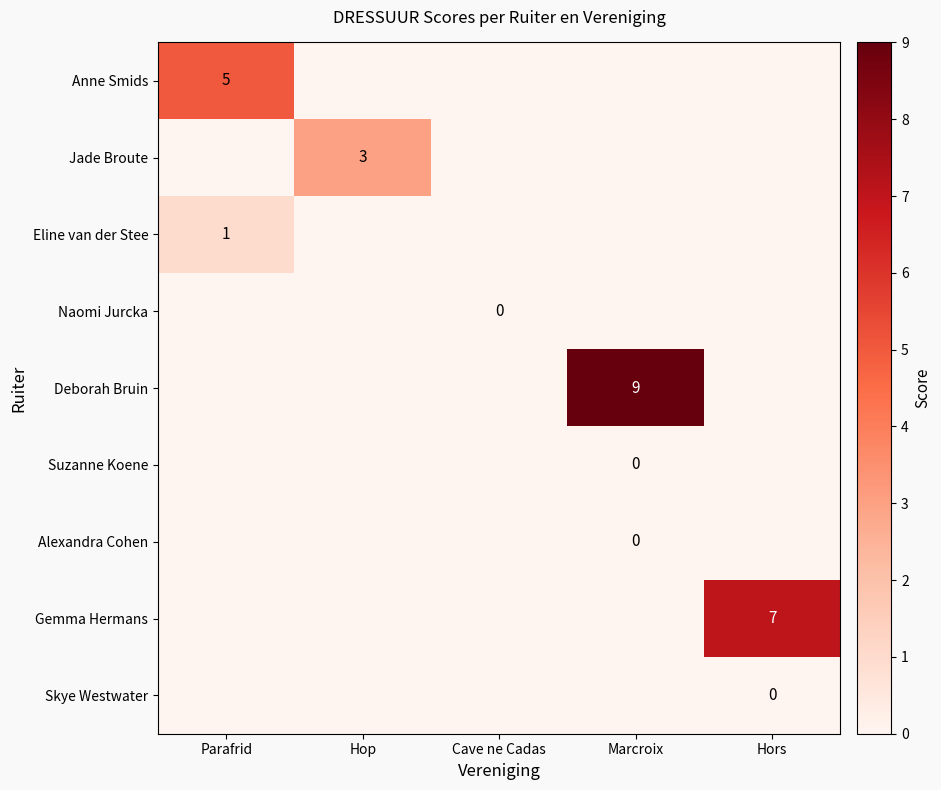

True or false: Anne Smids has a value of 0 at Hop.

True